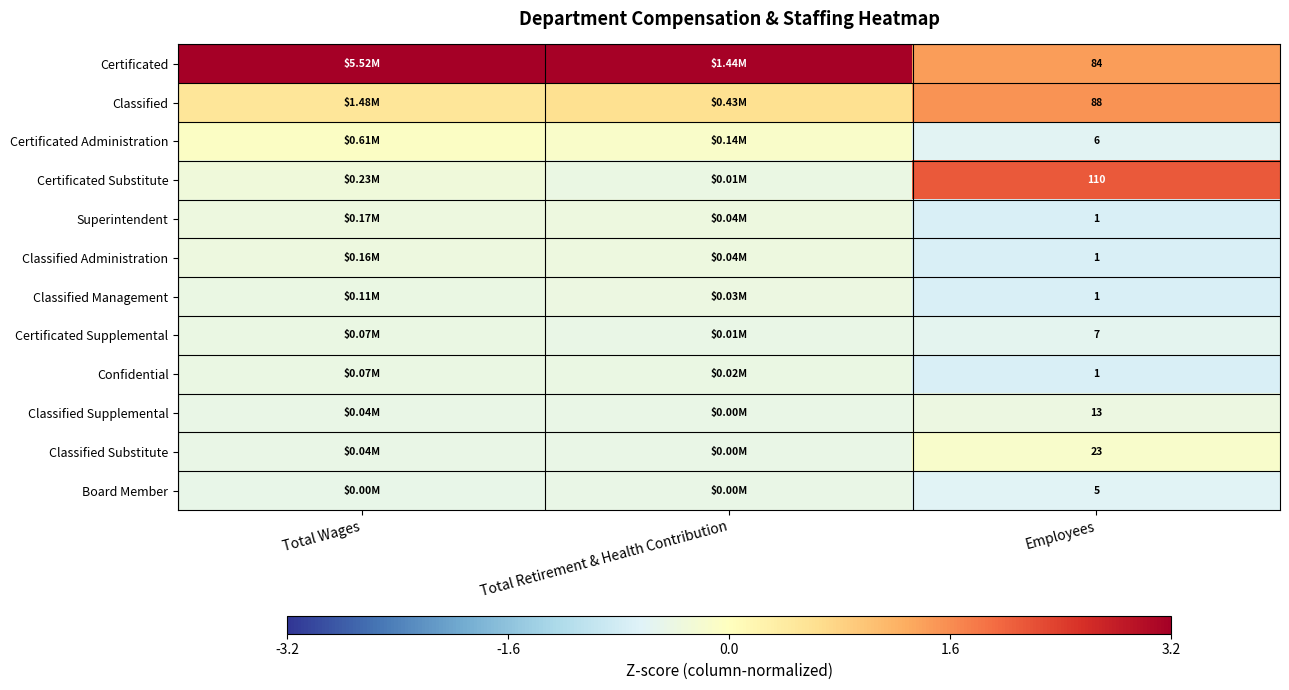

Which has a higher value, Total Wages or Total Retirement & Health Contribution?

Total Wages